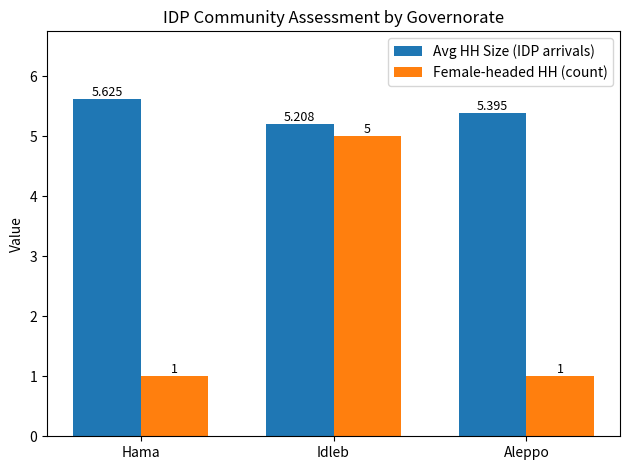

At which category does the chart reach its peak across all series?

Hama